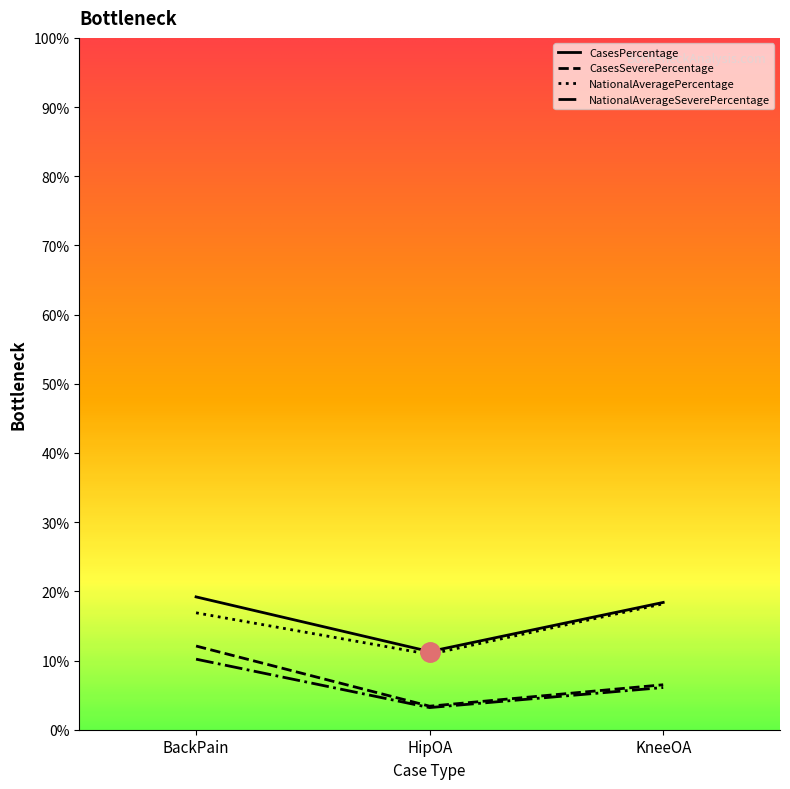

Is it true that NationalAveragePercentage equals 10.9 at HipOA?

True